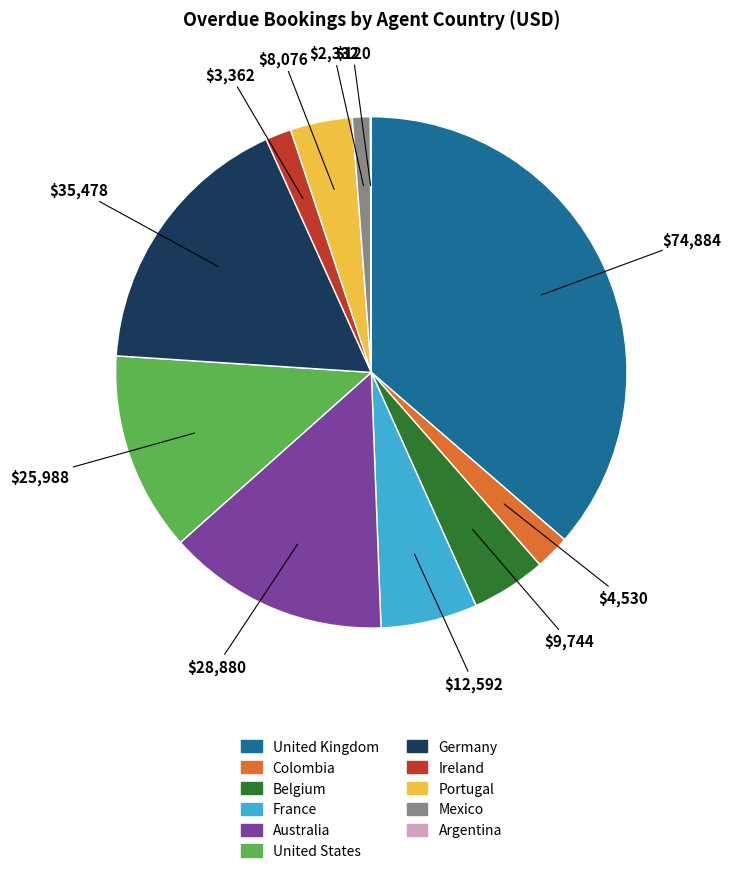

True or false: Australia accounts for 14% of the total.

True